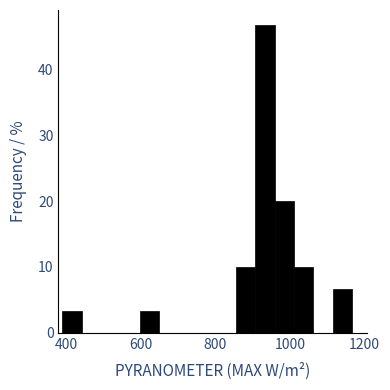

Read against the x-axis, roughly where is the centre of the tallest bar?

940